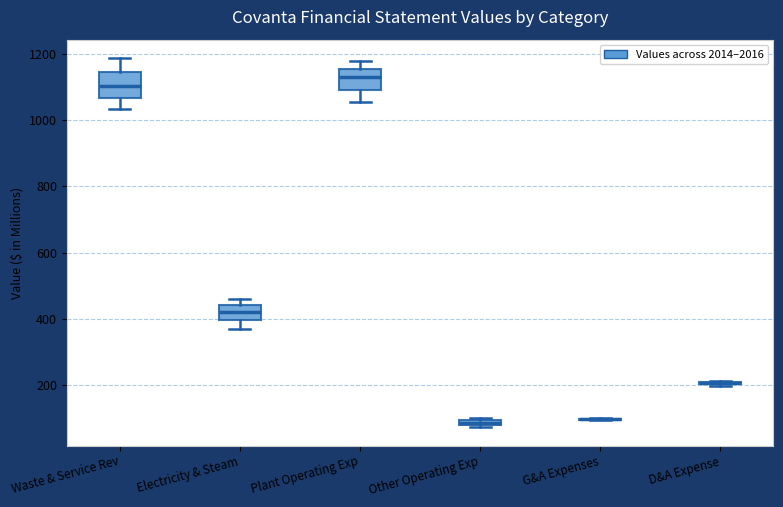

Where does the upper whisker of the box for Plant Operating Exp end on the y-axis? The values are not printed on the chart, so give them approximately, as read against the axis.

1180